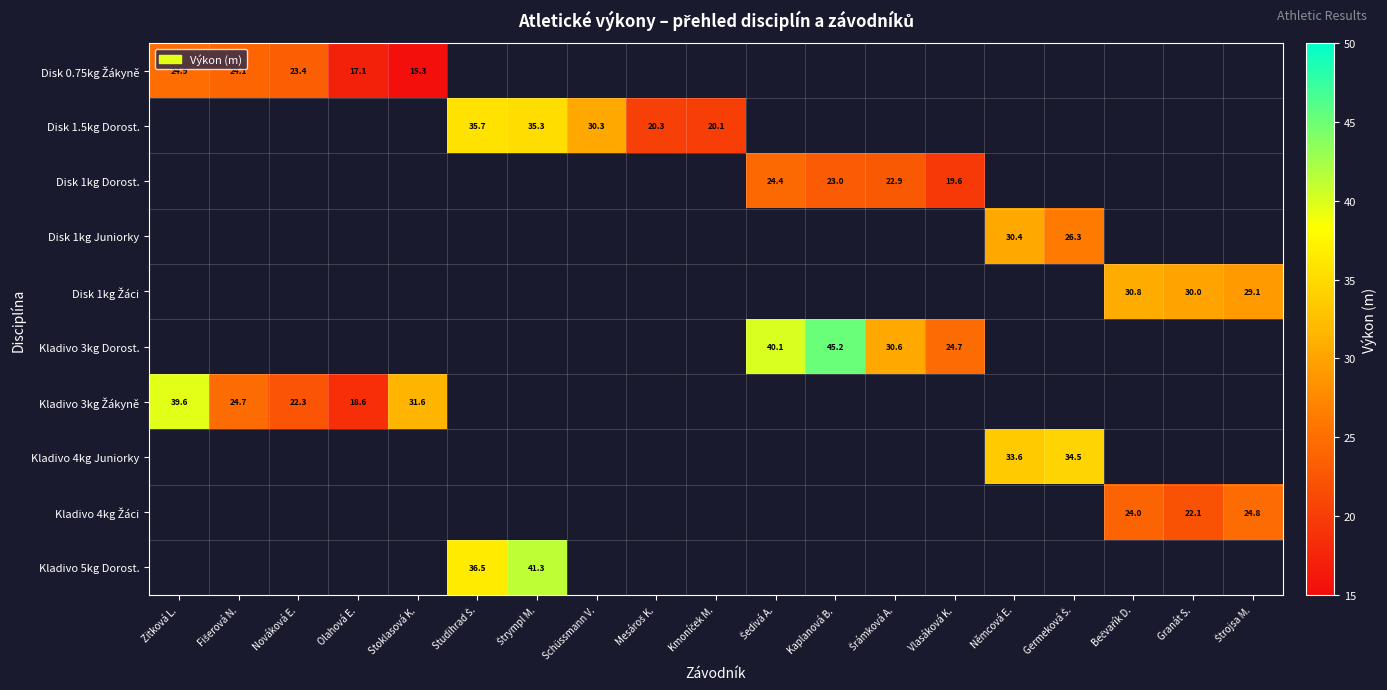

Which has a higher value, Schüssmann V. or Štrympl M.?

Štrympl M.